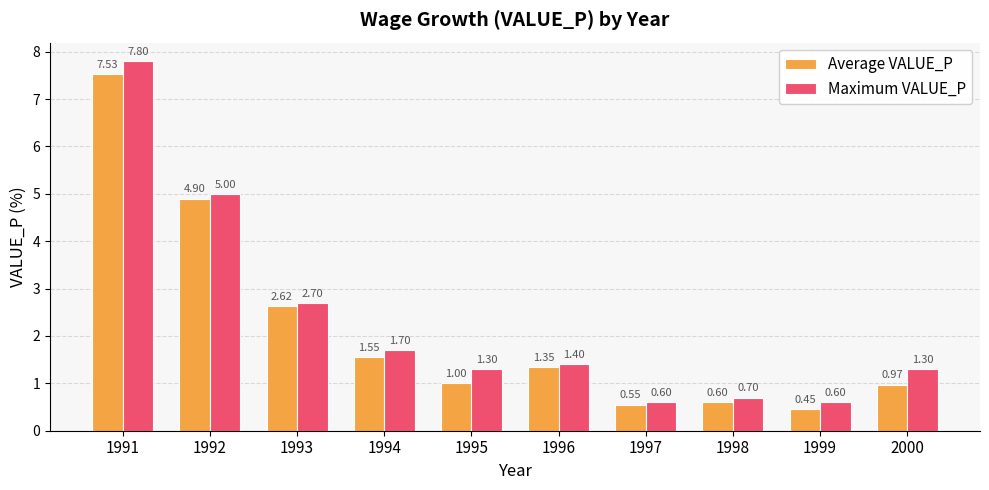

What is the total value across all series at 1993?

5.3